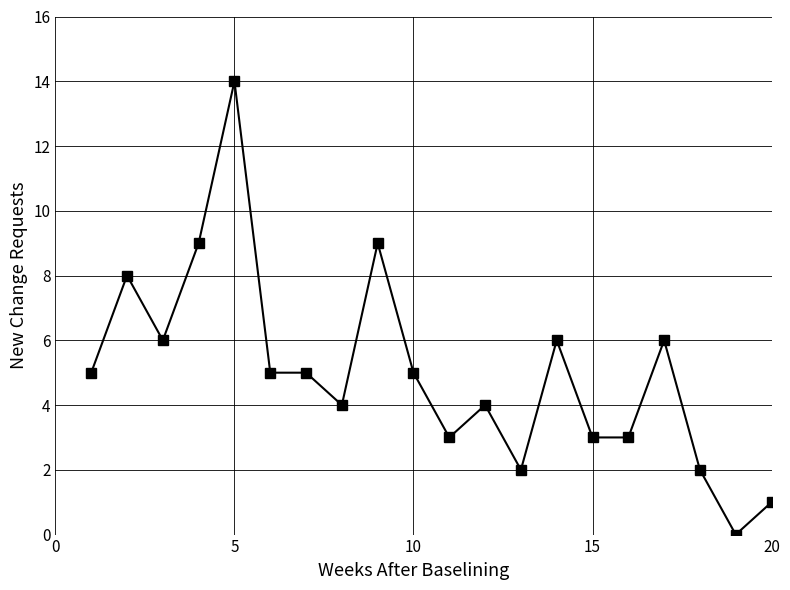

True or false: the data has more than 2 interior local peaks.

True